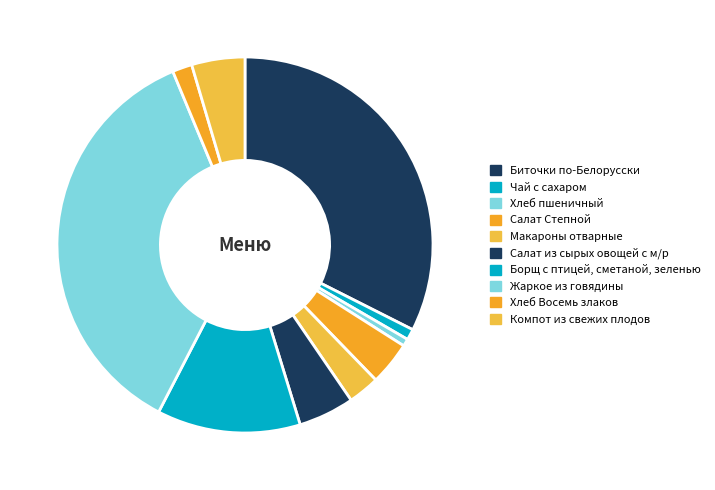

How much of the chart is everything except Хлеб Восемь злаков?

98.3%